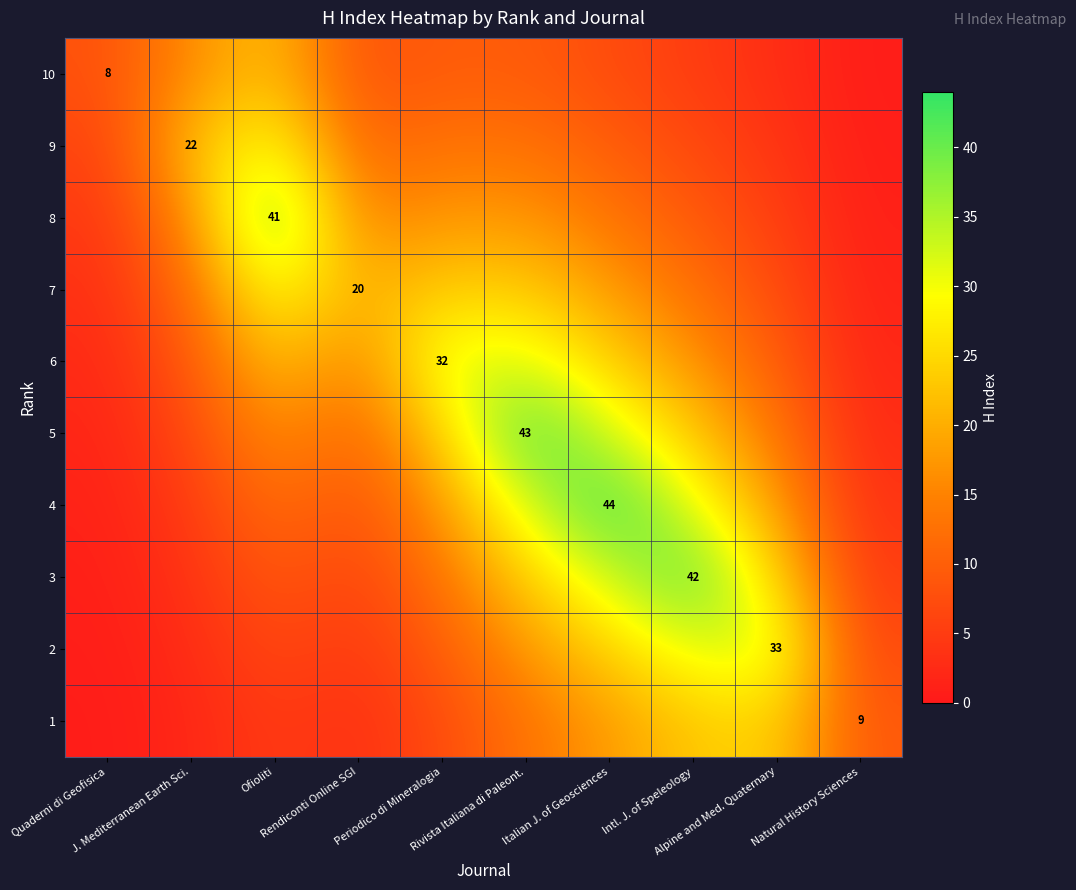

Is the value of 7 at Natural History Sciences greater than the value of 6 at Quaderni di Geofisica?

No